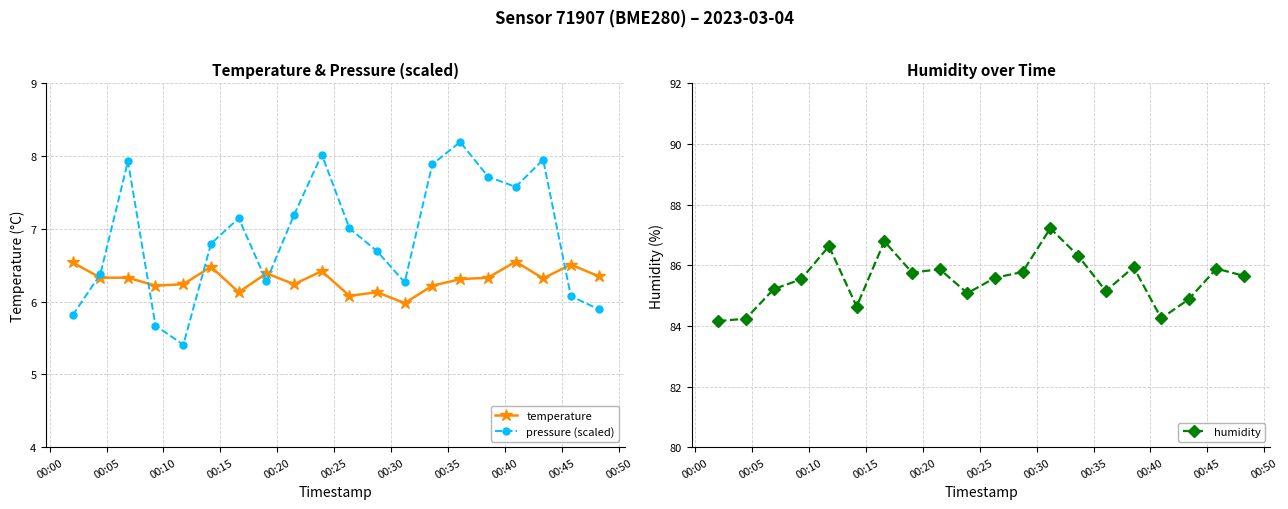

What is the maximum value for pressure (scaled)?

8.2